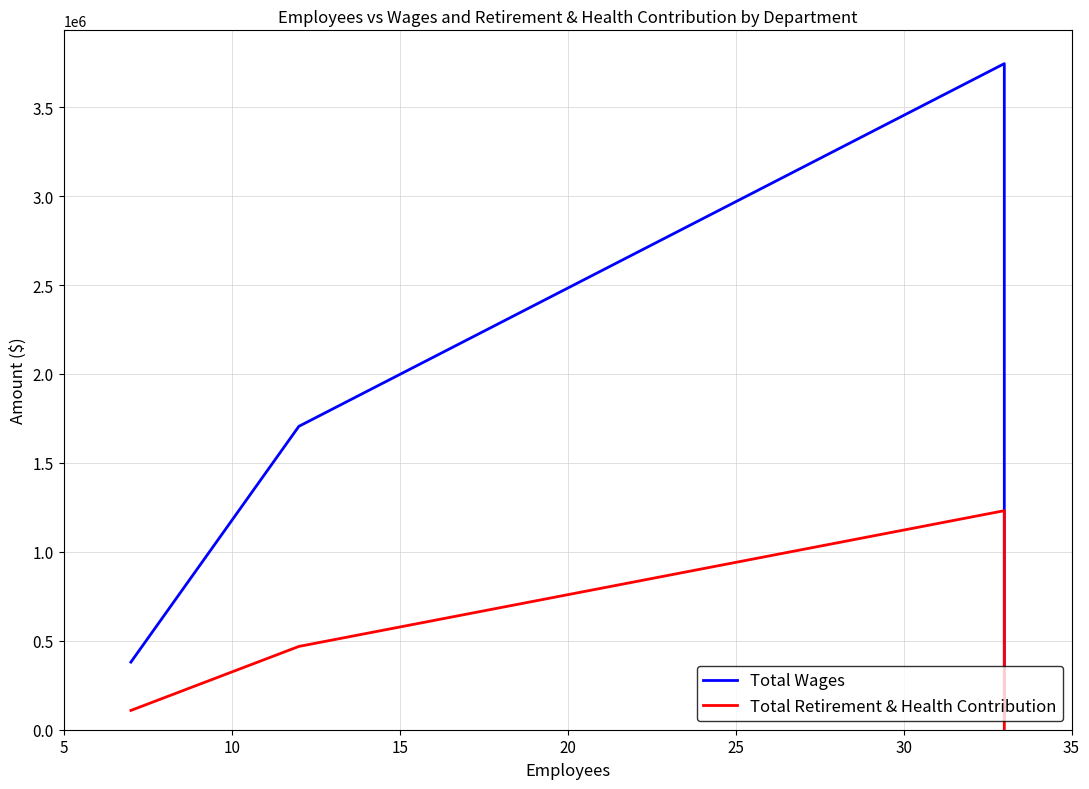

What is the maximum value for Total Retirement & Health Contribution?

1231473